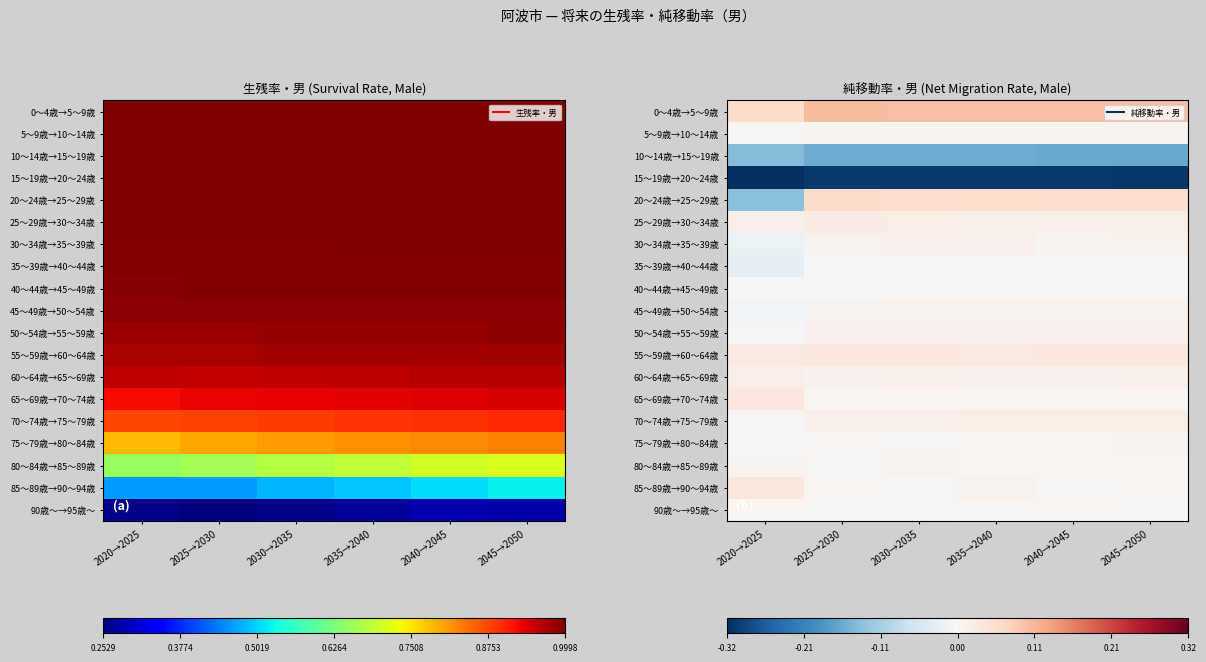

Is the value of 40～44歳→45～49歳 at 2020→2025 greater than the value of 75～79歳→80～84歳 at 2020→2025?

Yes